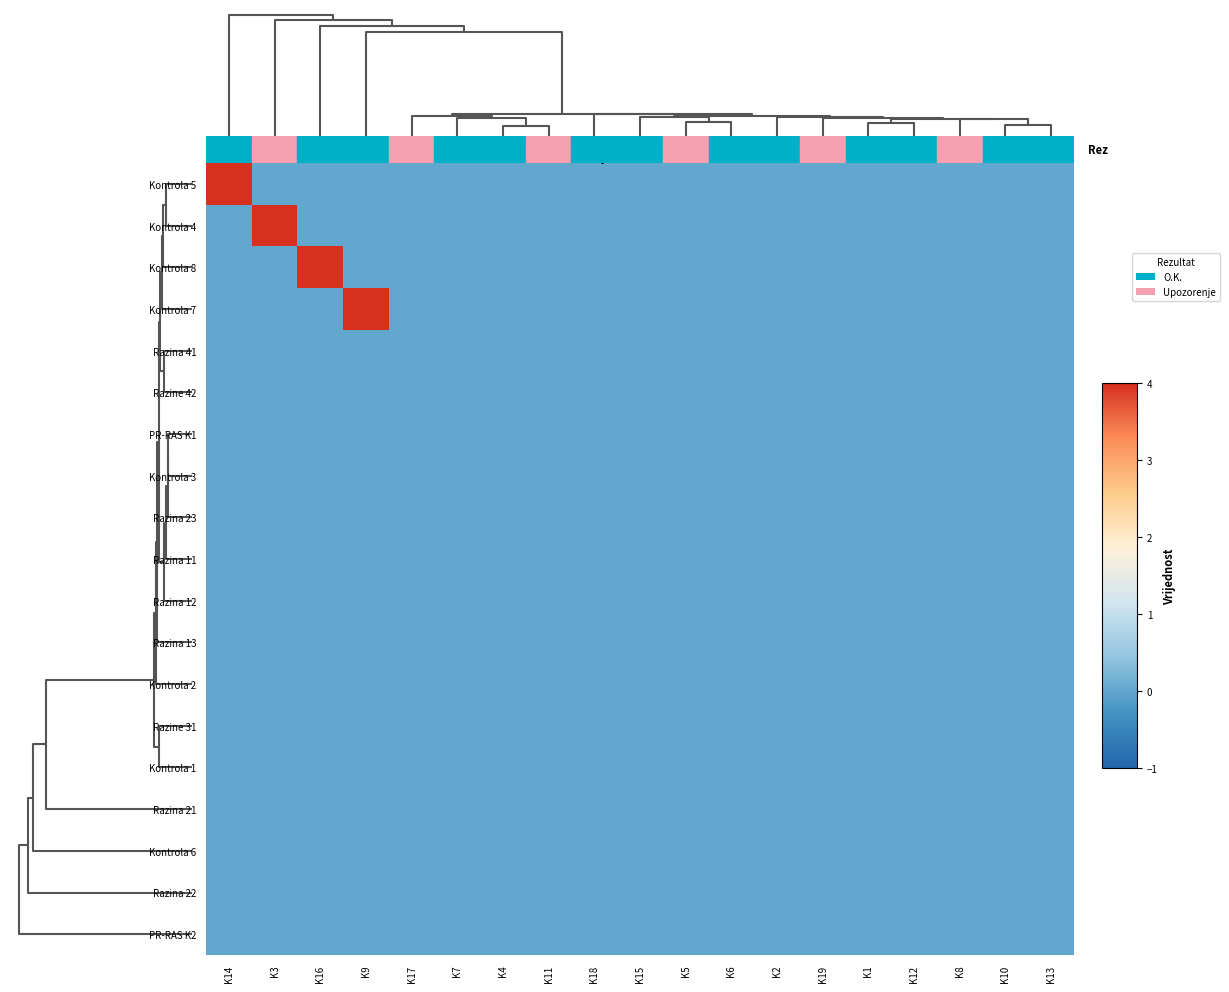

How many distinct data groups are displayed?

19